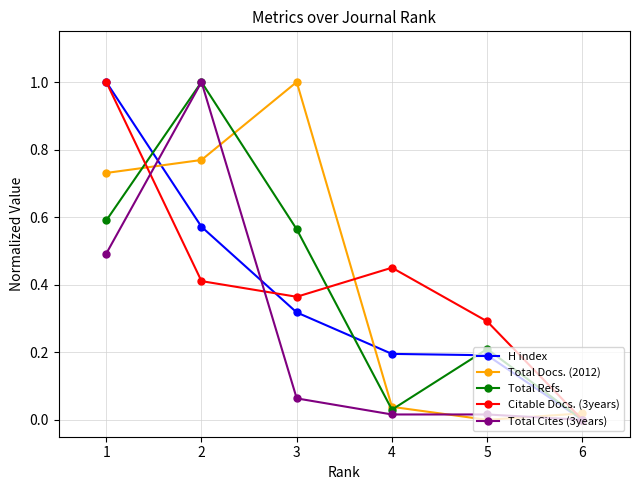

True or false: Citable Docs. (3years) and Total Docs. (2012) cross at least once.

True